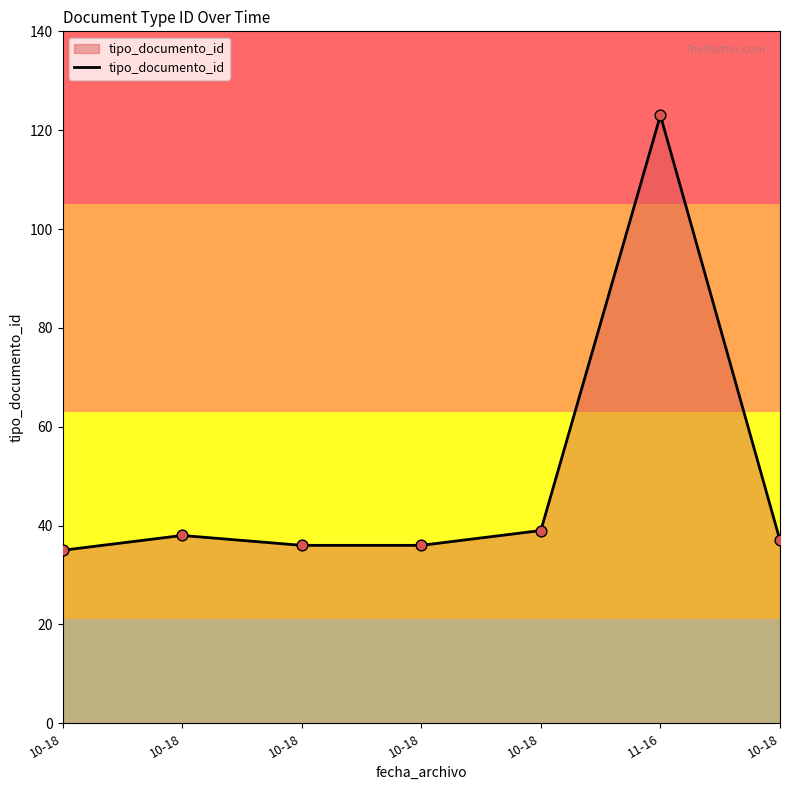

Approximately how many times larger is the value at 10-18 compared to 10-18?

1.0